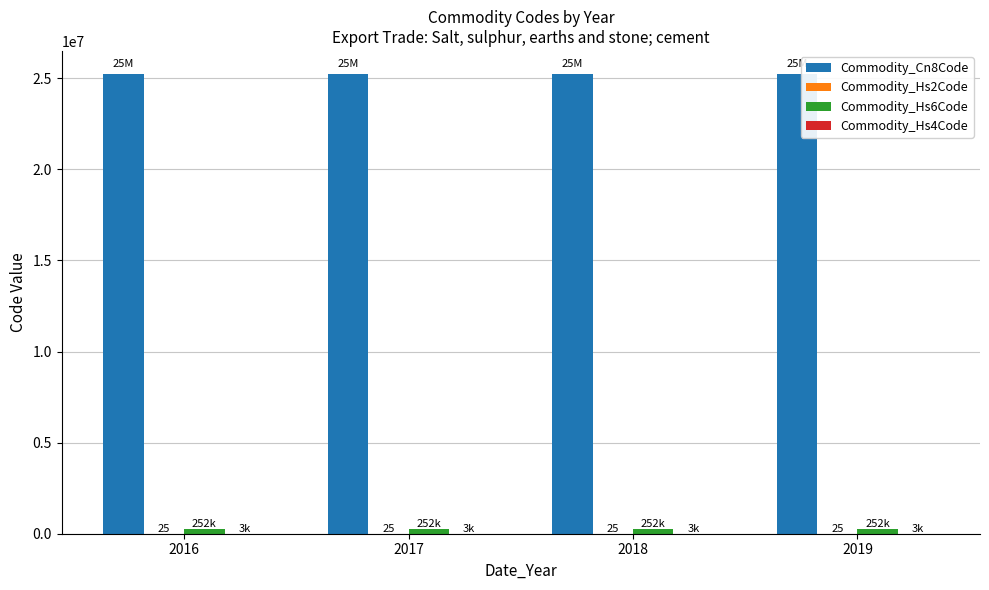

Which series has the largest total across all categories?

Commodity_Cn8Code